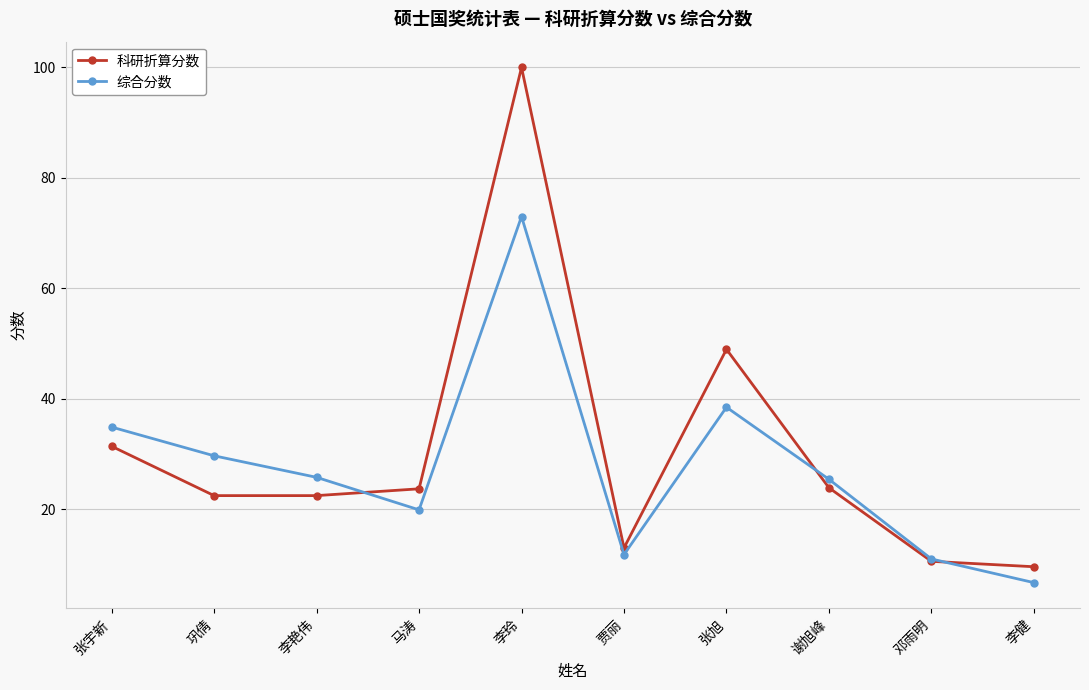

At which label does 综合分数 reach its peak?

李玲